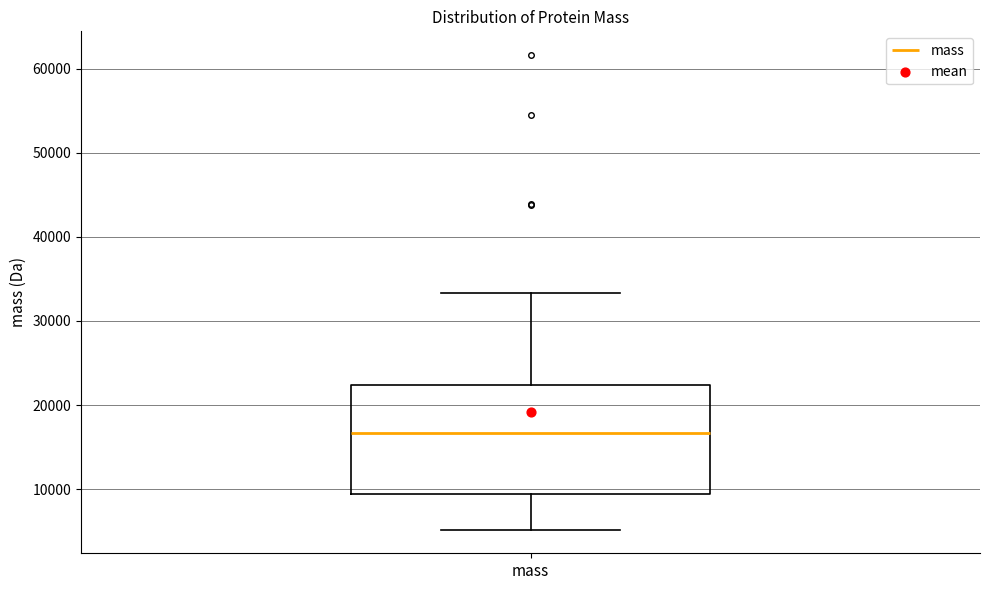

Read this box plot against the y-axis: the position of the median line, the range covered by the box, and the ends of both whiskers. The values are not printed on the chart, so give them approximately, as read against the axis.

median 17000, box 9000 to 22000, whiskers 5000 to 33000